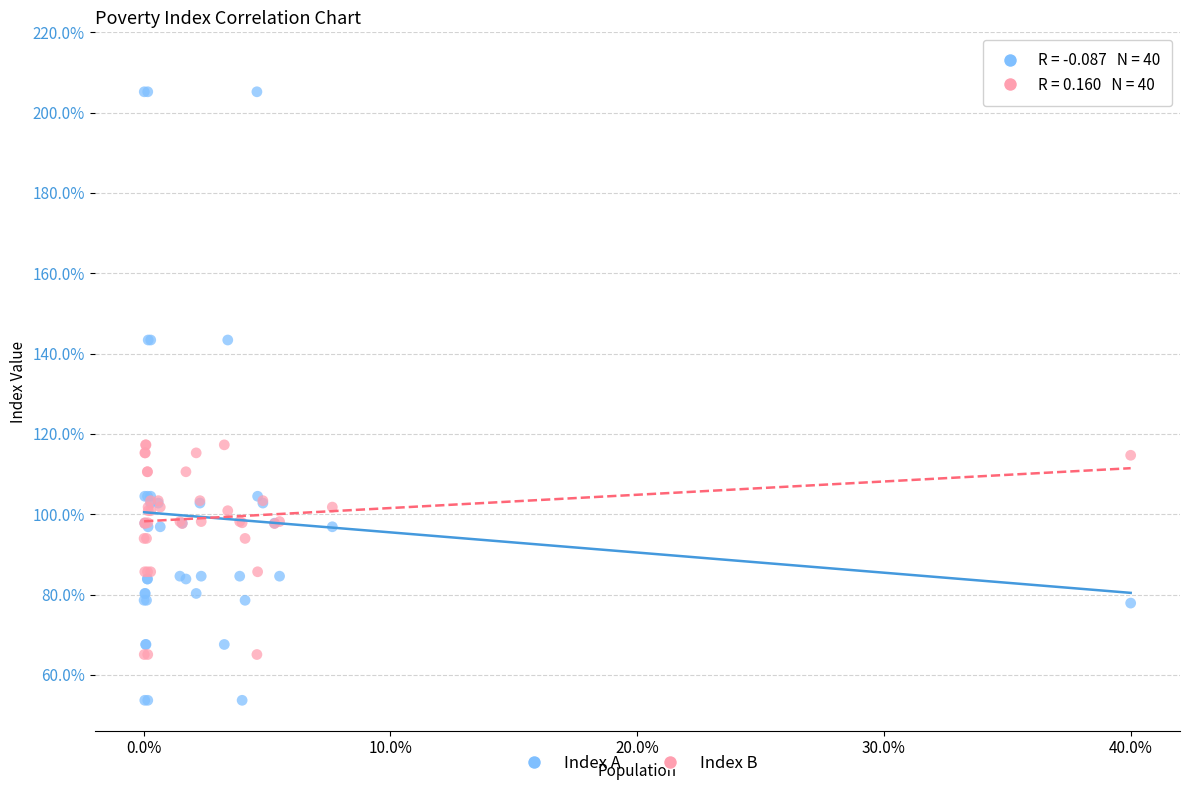

Which series reaches the maximum Y coordinate?

Index A